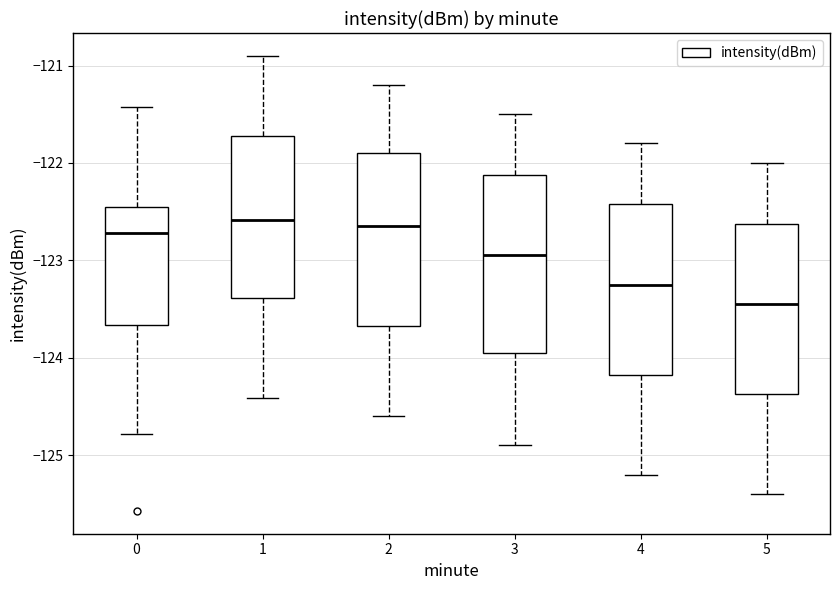

Where does the lower whisker of the box at x = 1 end on the y-axis? The values are not printed on the chart, so give them approximately, as read against the axis.

-124.4